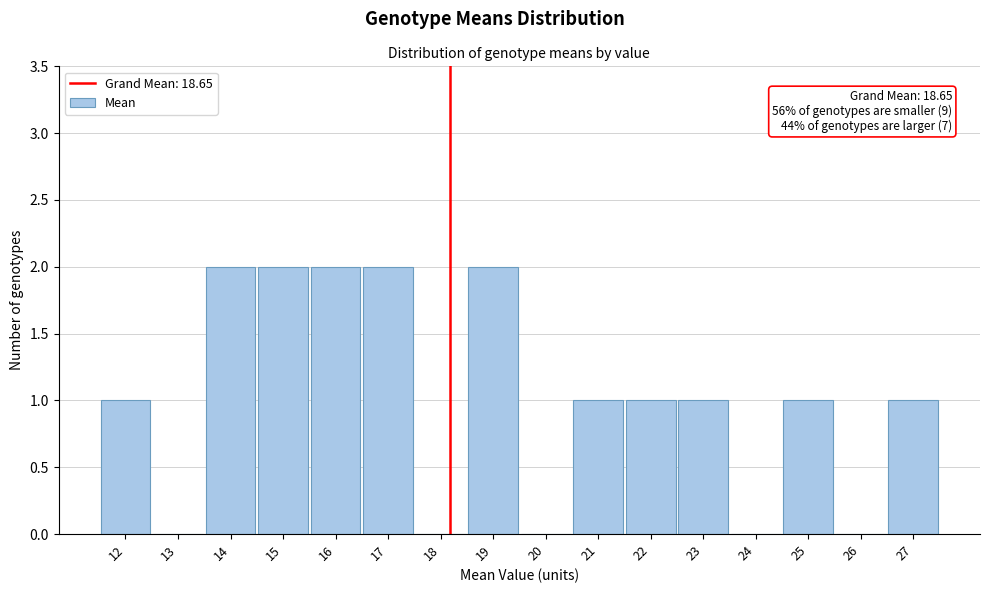

Reading left to right, list all the values displayed in this chart.

12=1	13=0	14=2	15=2	16=2	17=2	18=0	19=2	20=0	21=1	22=1	23=1	24=0	25=1	26=0	27=1